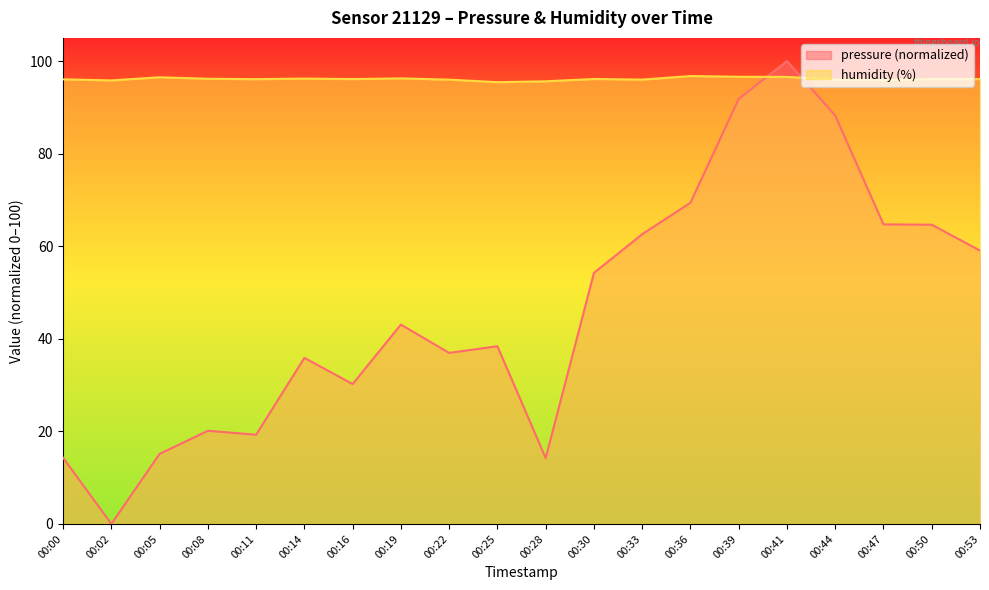

Which category has the lowest value in the humidity series?

00:25